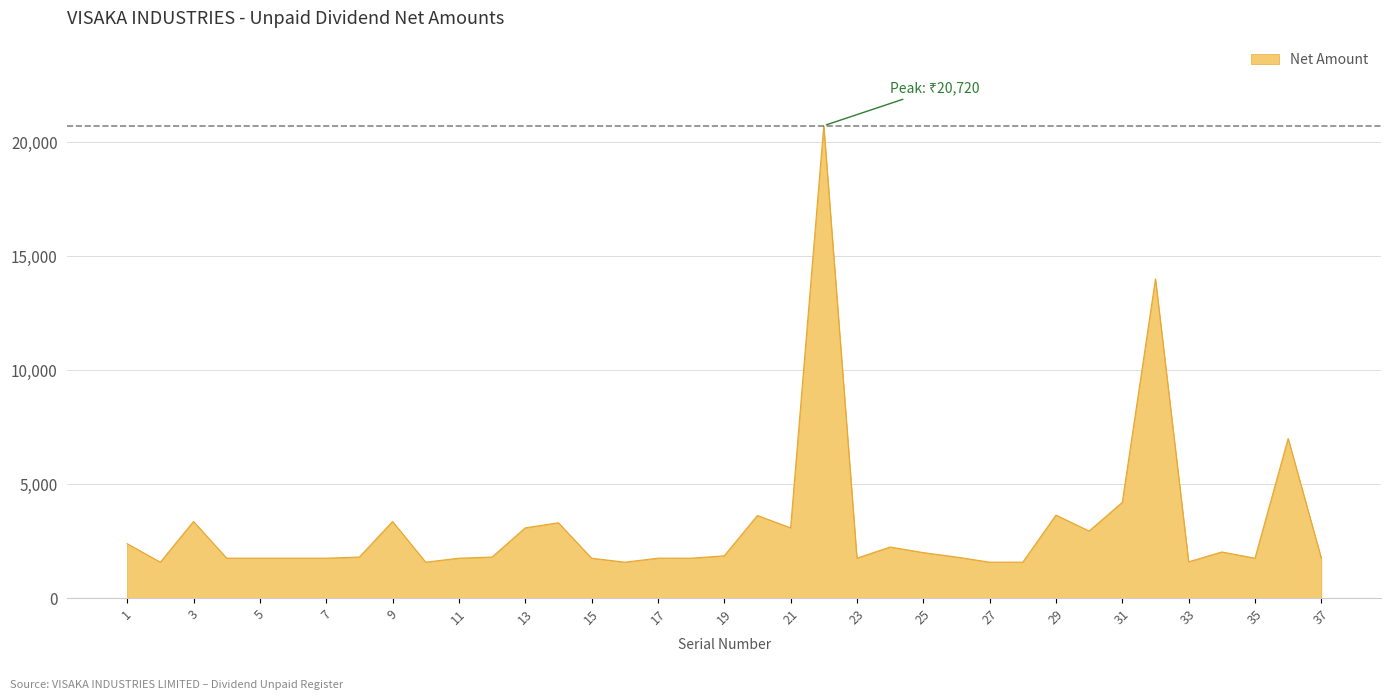

What is the difference between the maximum and minimum values?

19145